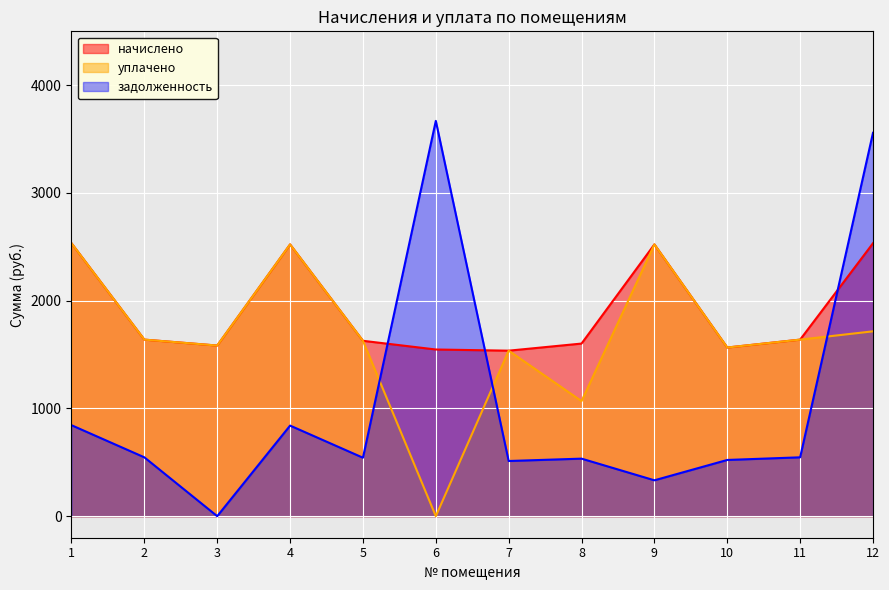

Between 10 and 12, which series saw the biggest shift?

задолженность